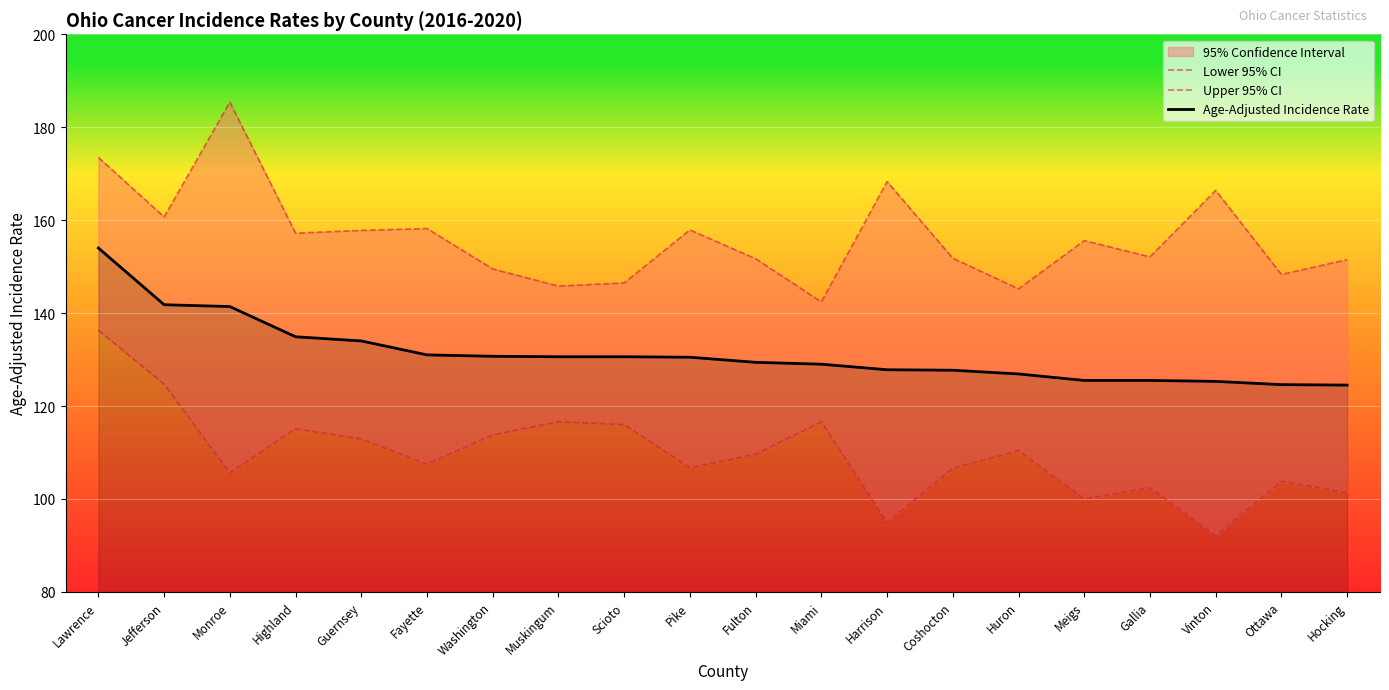

What is the average value of the Age-Adjusted Incidence Rate series?

131.3